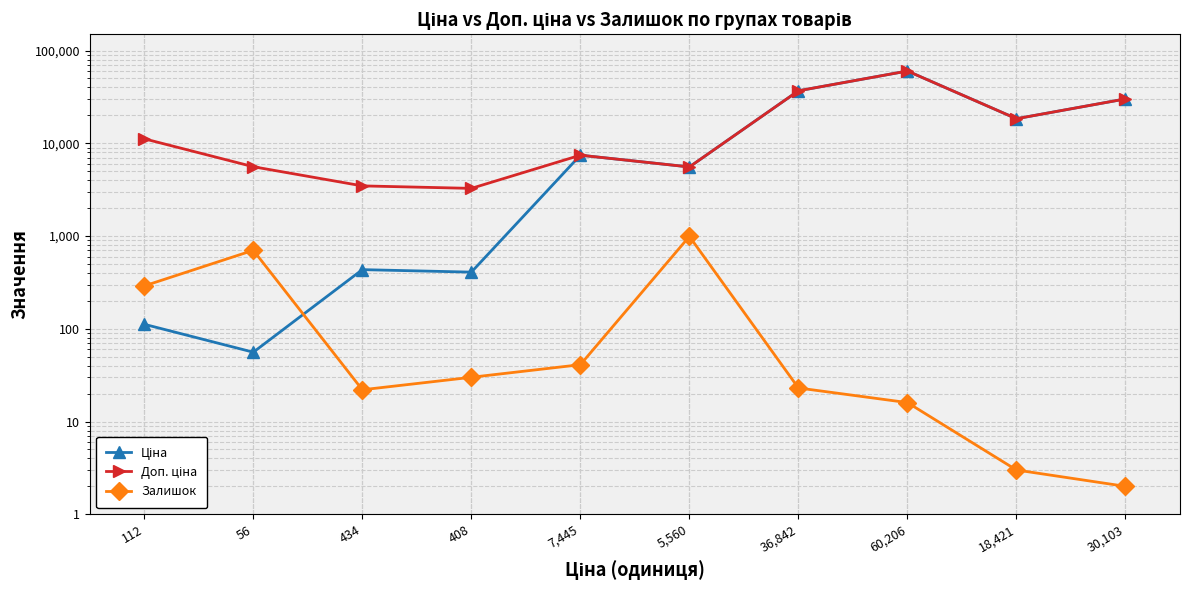

What is the smallest value displayed?

2.0